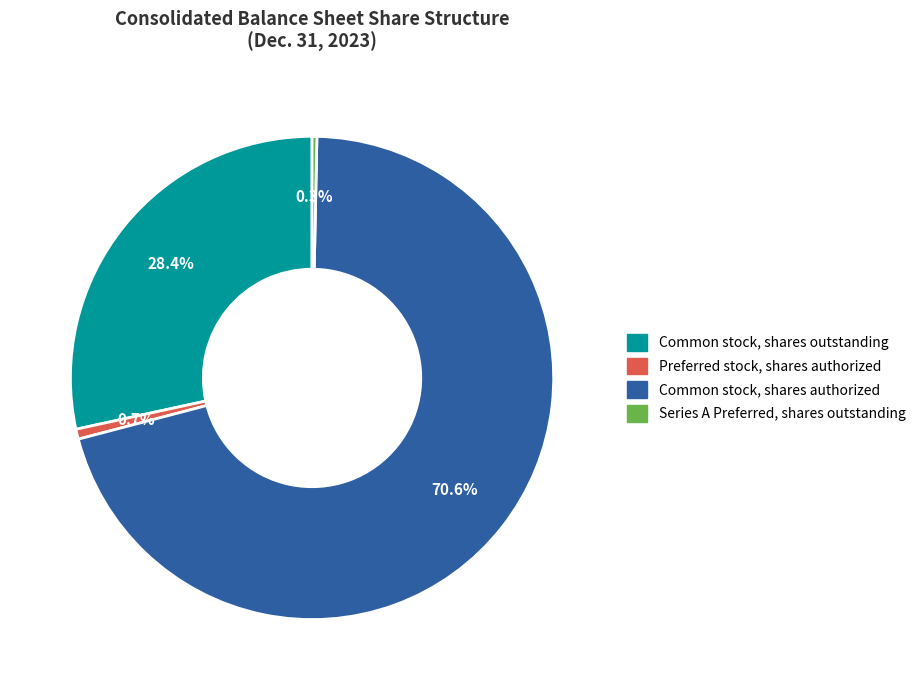

Is there any slice that represents more than half of the pie?

Yes